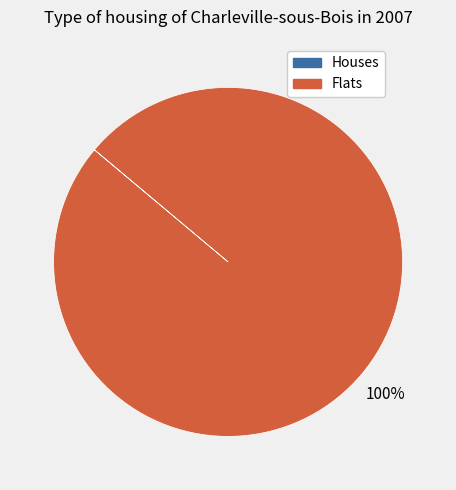

To the nearest percent, what is the difference between the largest and smallest slice percentages?

100%